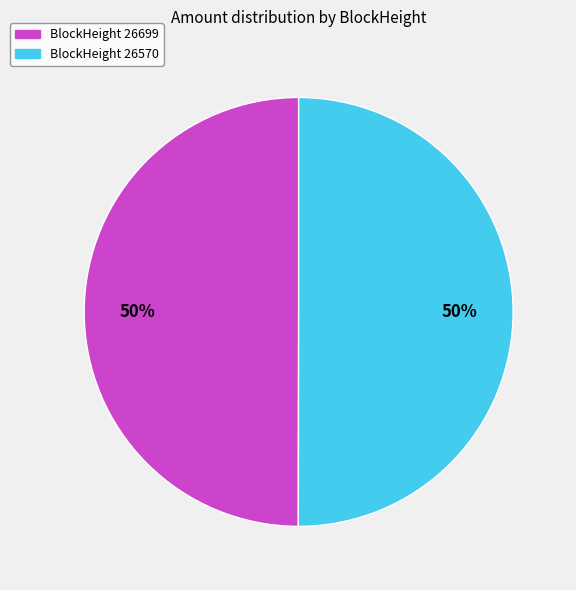

How many slices are in this pie chart?

2